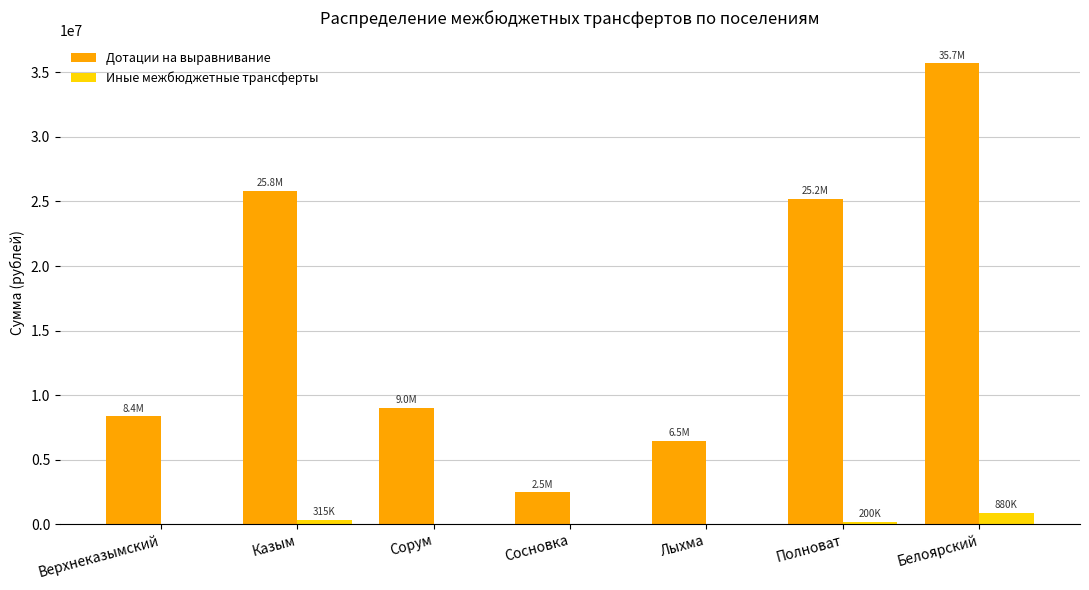

The value of Дотации на выравнивание at Сорум is 9024500. True or false?

True